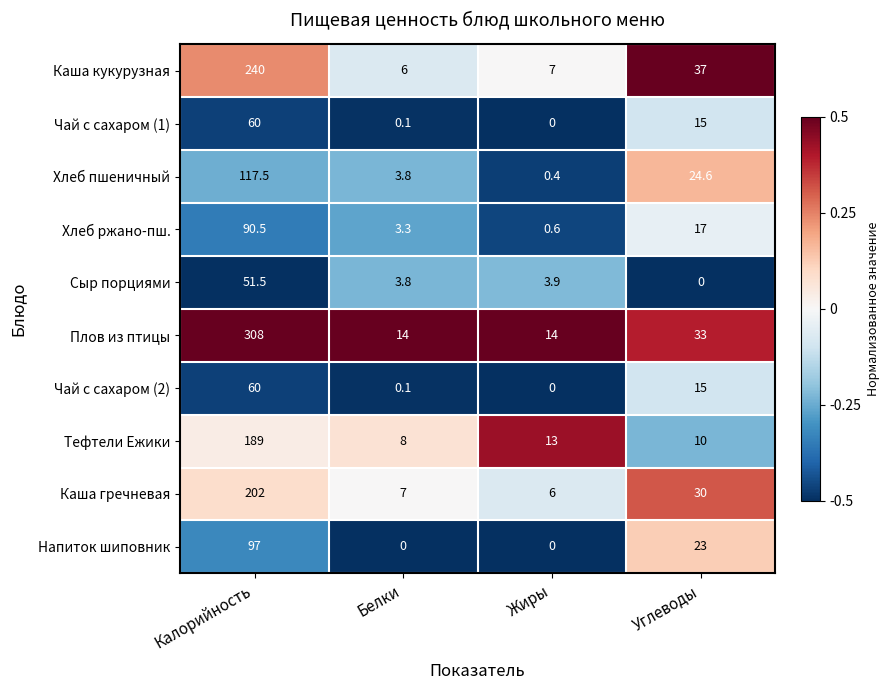

What is the total value across all series at Жиры?

44.9